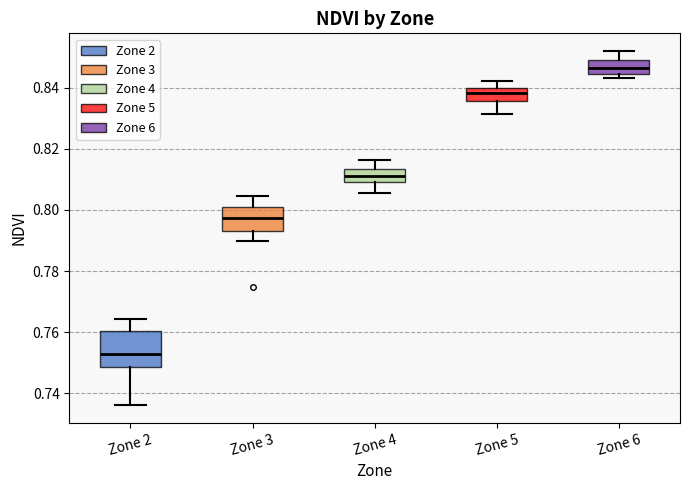

Which box is the tallest, from its lower edge to its upper edge?

Zone 2